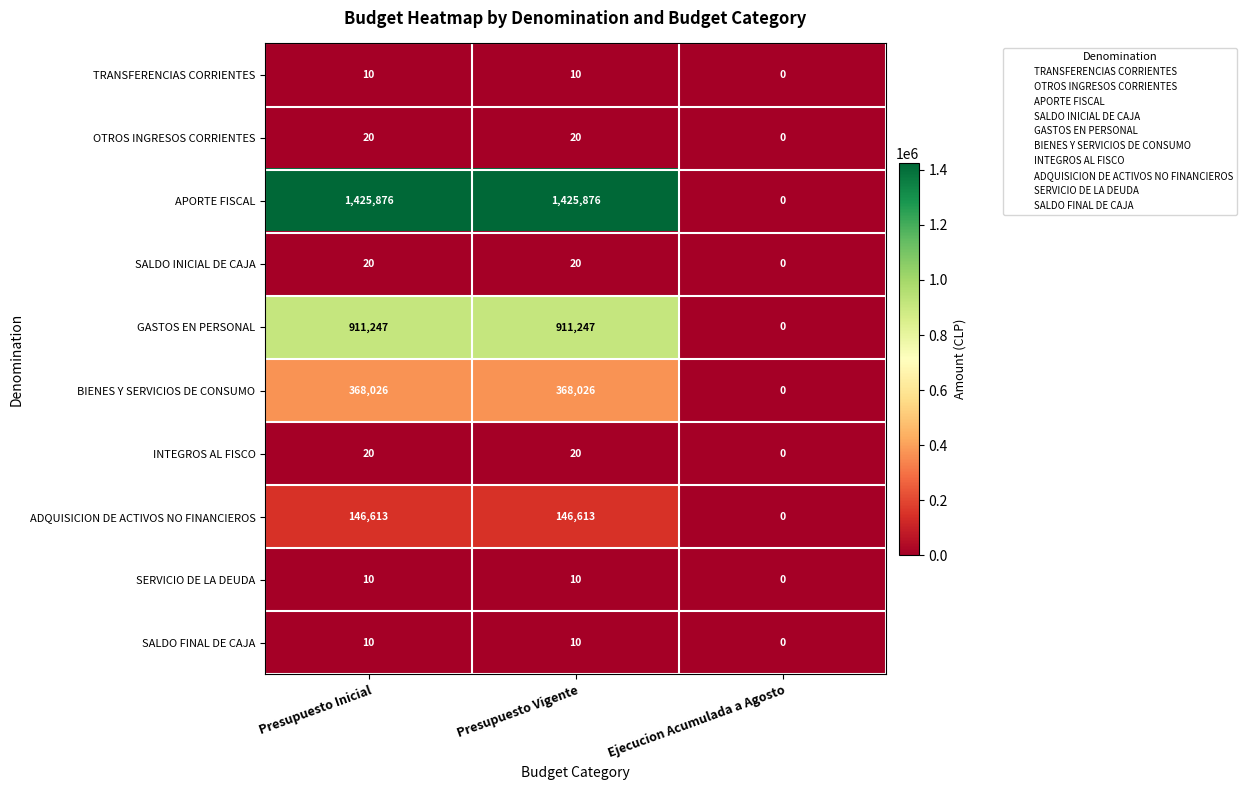

What is the spread (max minus min) of values at Presupuesto Vigente?

1425866